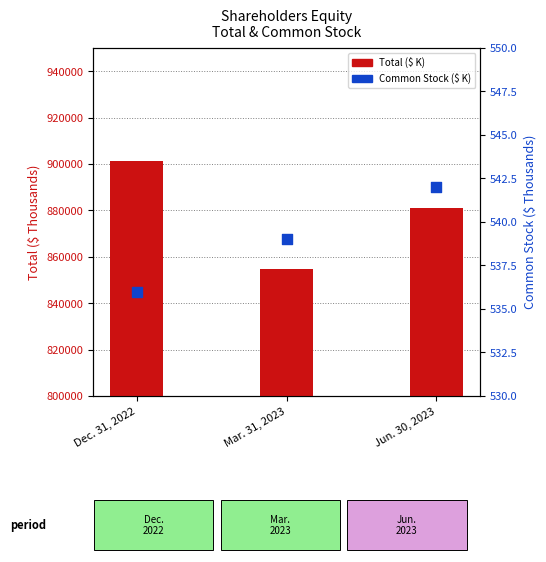

Which series has the widest spread of Y values?

Total